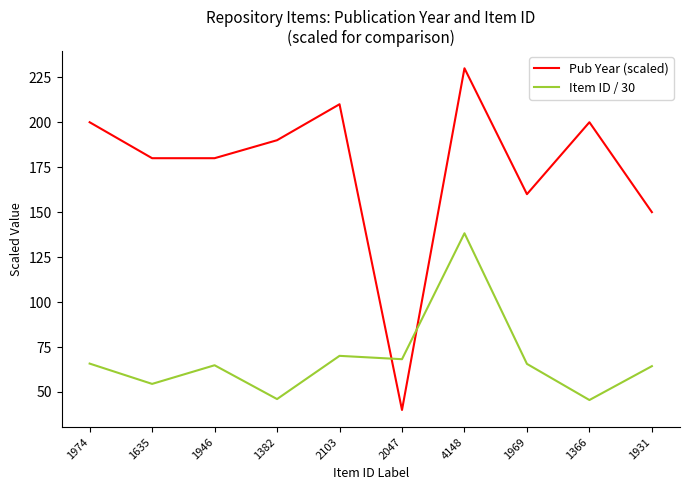

What position from the right is 1635?

9